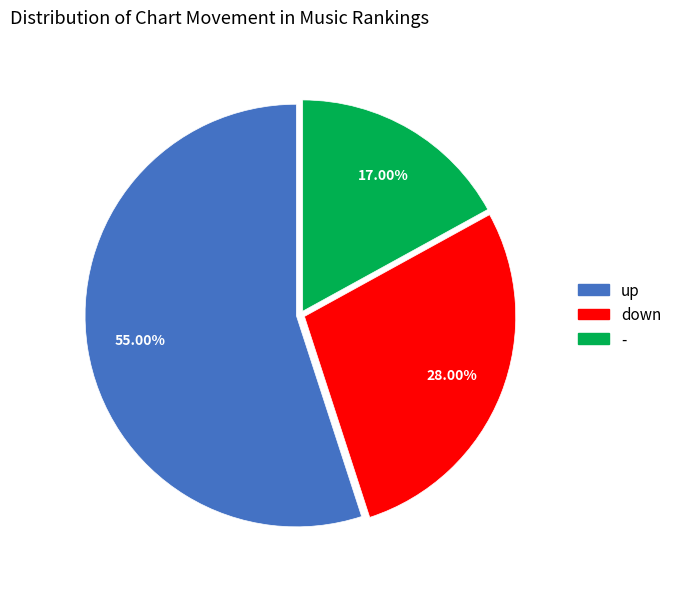

To the nearest percent, what is the average slice percentage?

33%